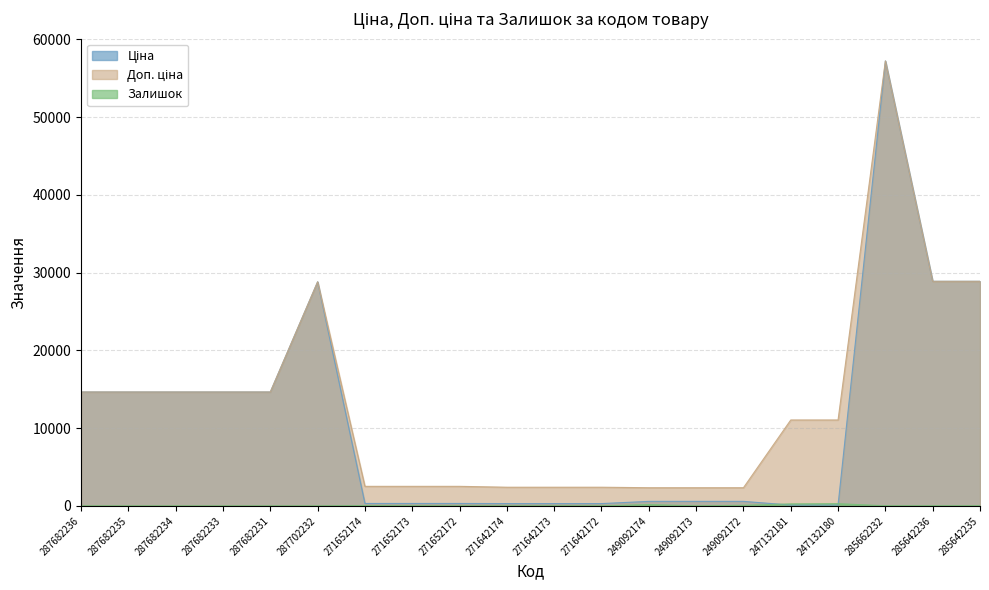

Which label corresponds to the largest value in the chart?

285662232